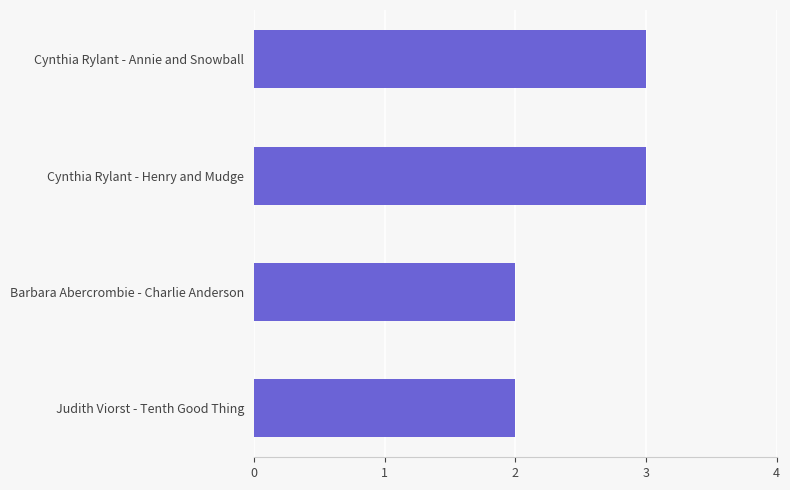

What is the ratio of the value at Barbara Abercrombie - Charlie Anderson to the value at Cynthia Rylant - Henry and Mudge?

0.7